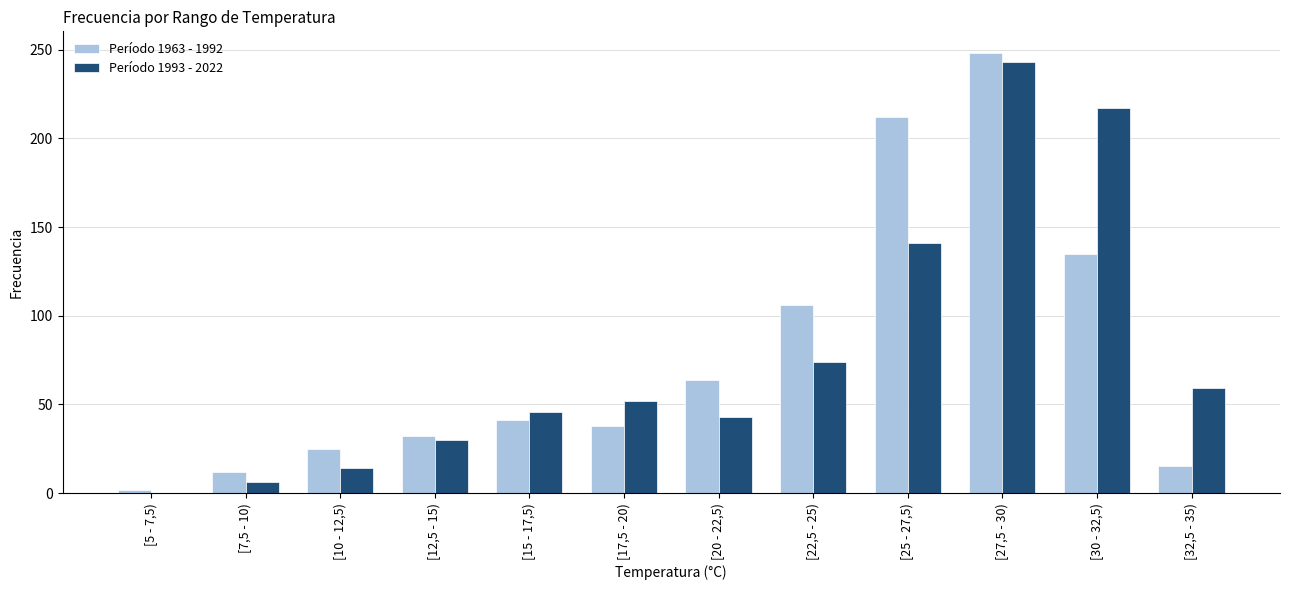

Is it true that Período 1963 - 1992 equals 13 at [15 - 17,5)?

False